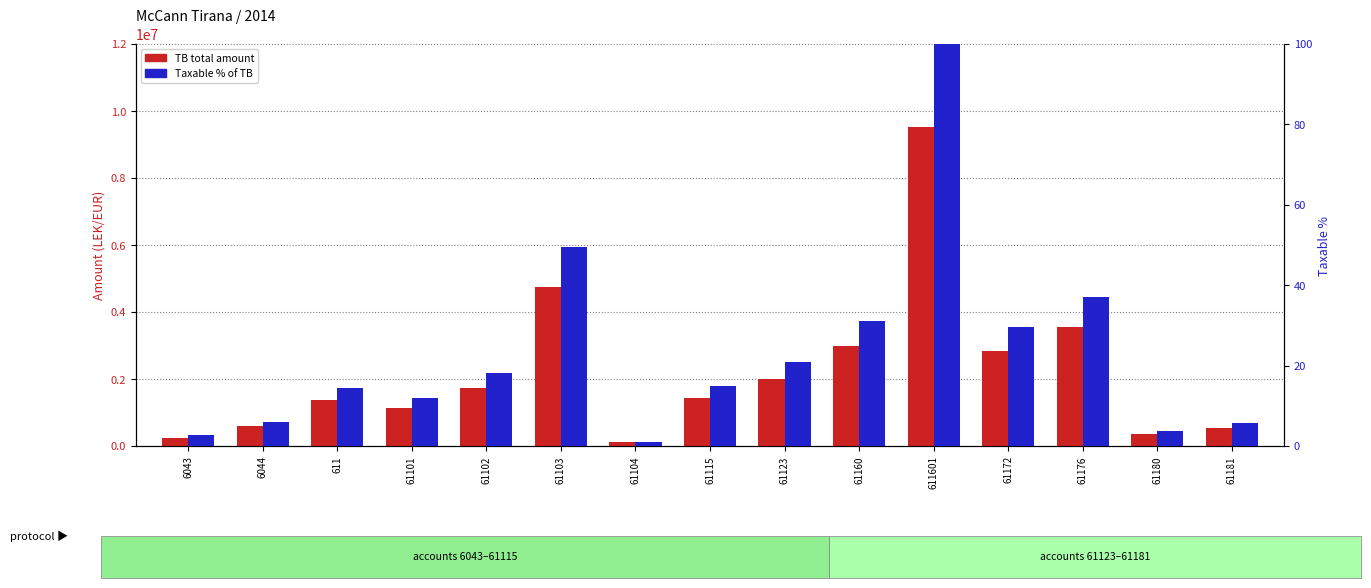

What is the total value across all series at 611601?

9536157.6